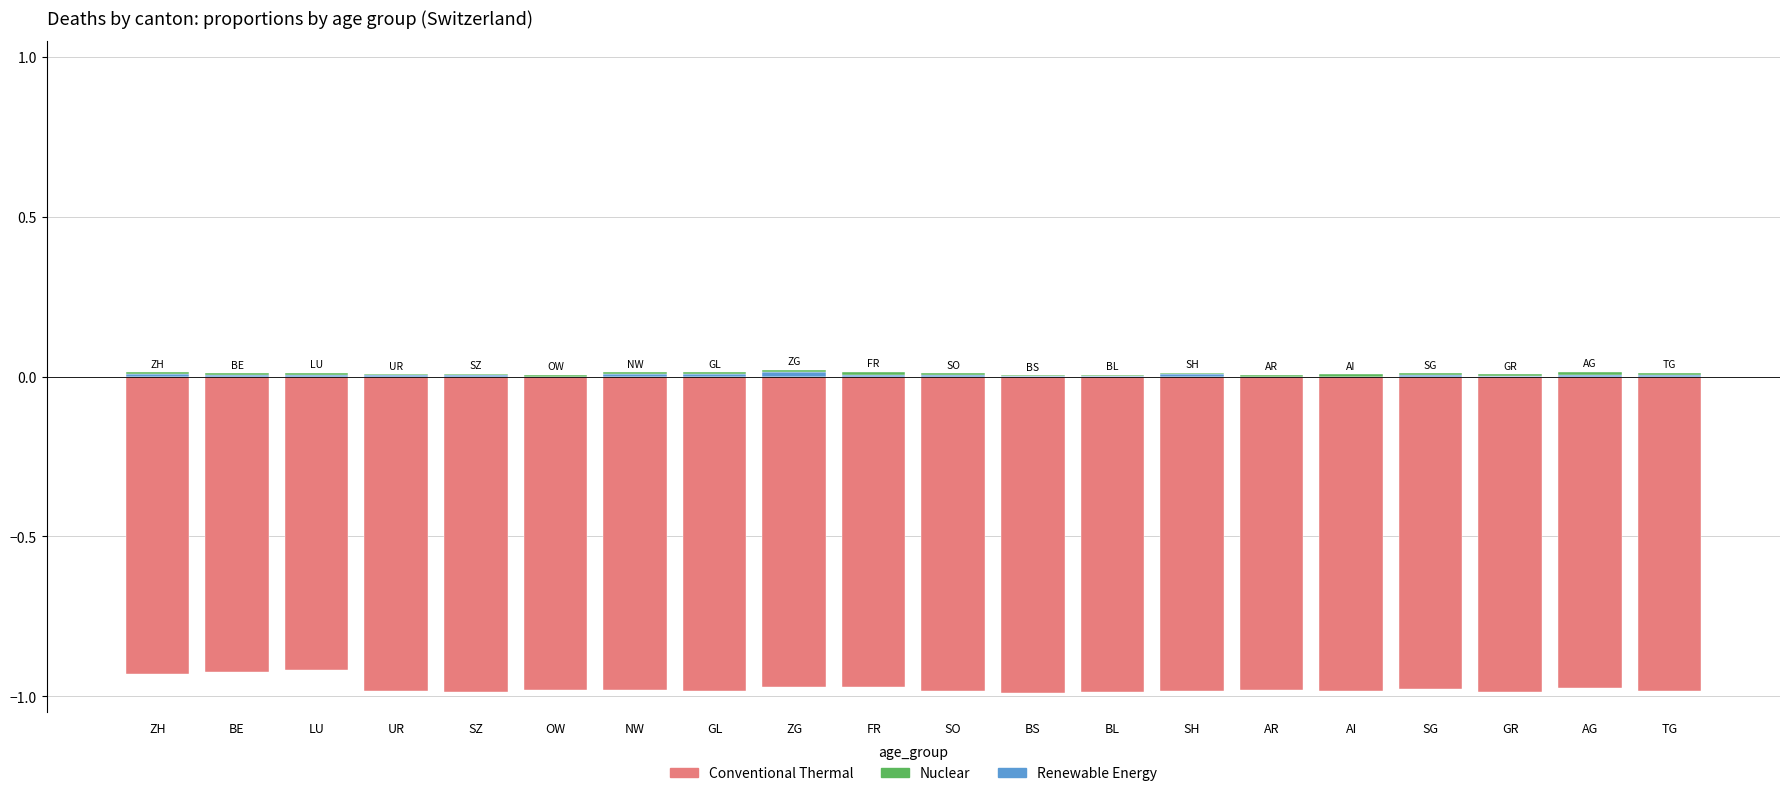

What is the maximum value for Conventional Thermal?

-0.9